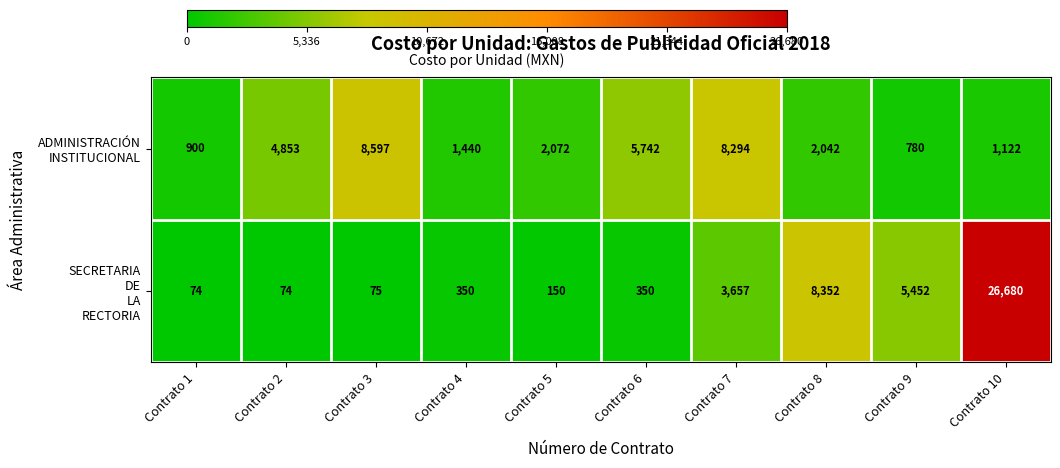

What is the greatest value displayed?

26680